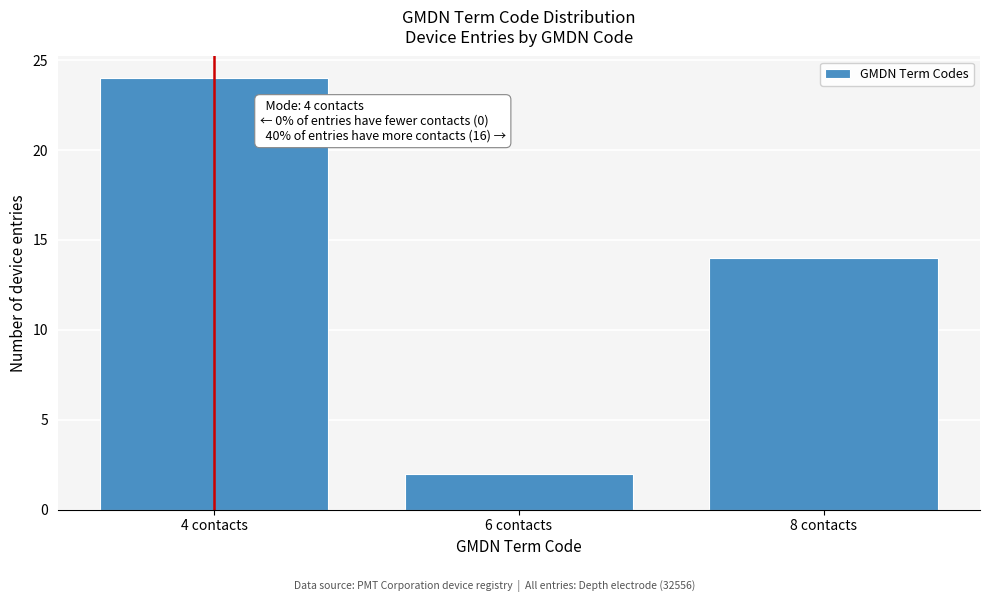

Reading left to right, list all the values displayed in this chart.

24	2	14